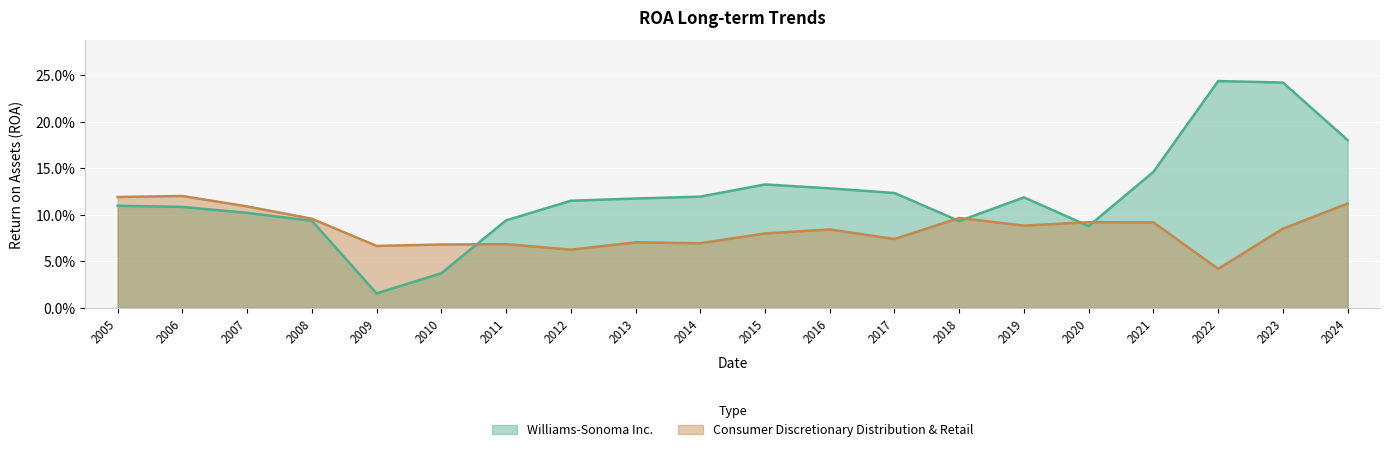

What is the value of the Williams-Sonoma Inc. point at the 13th from the left?

0.1